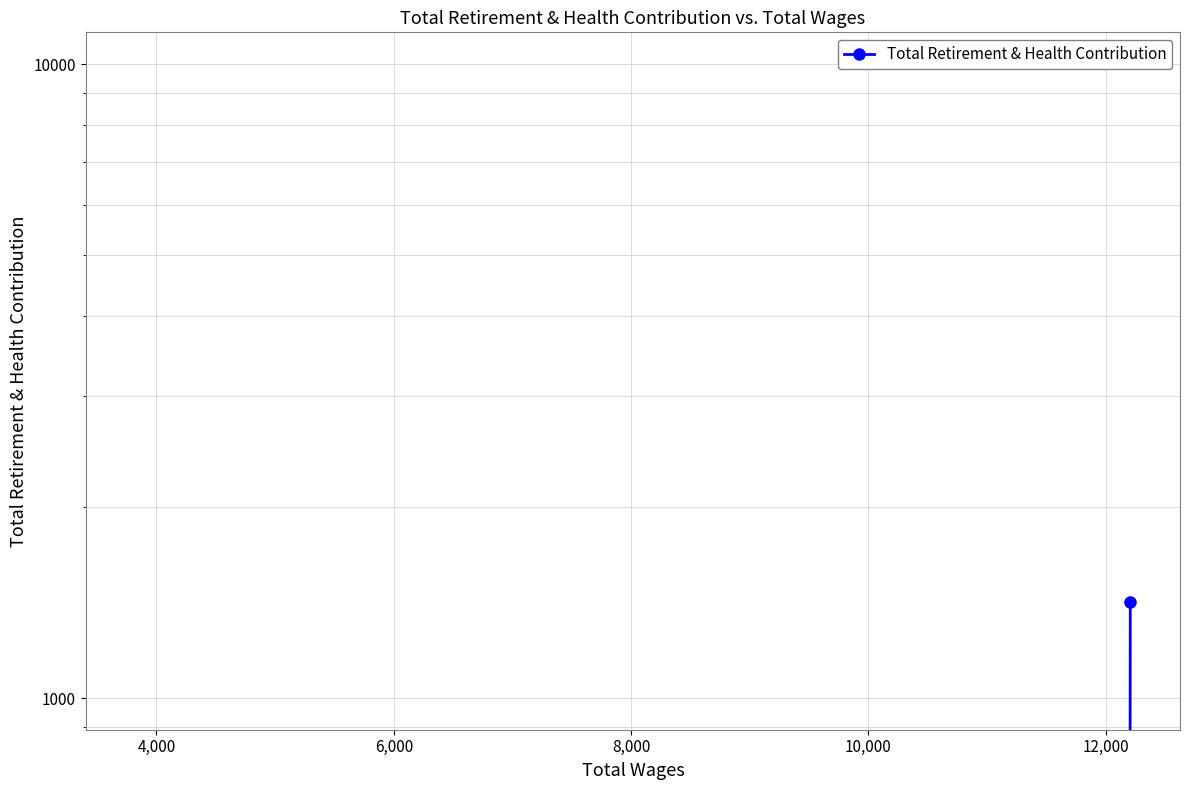

The value at 8,000 is -610. True or false?

False